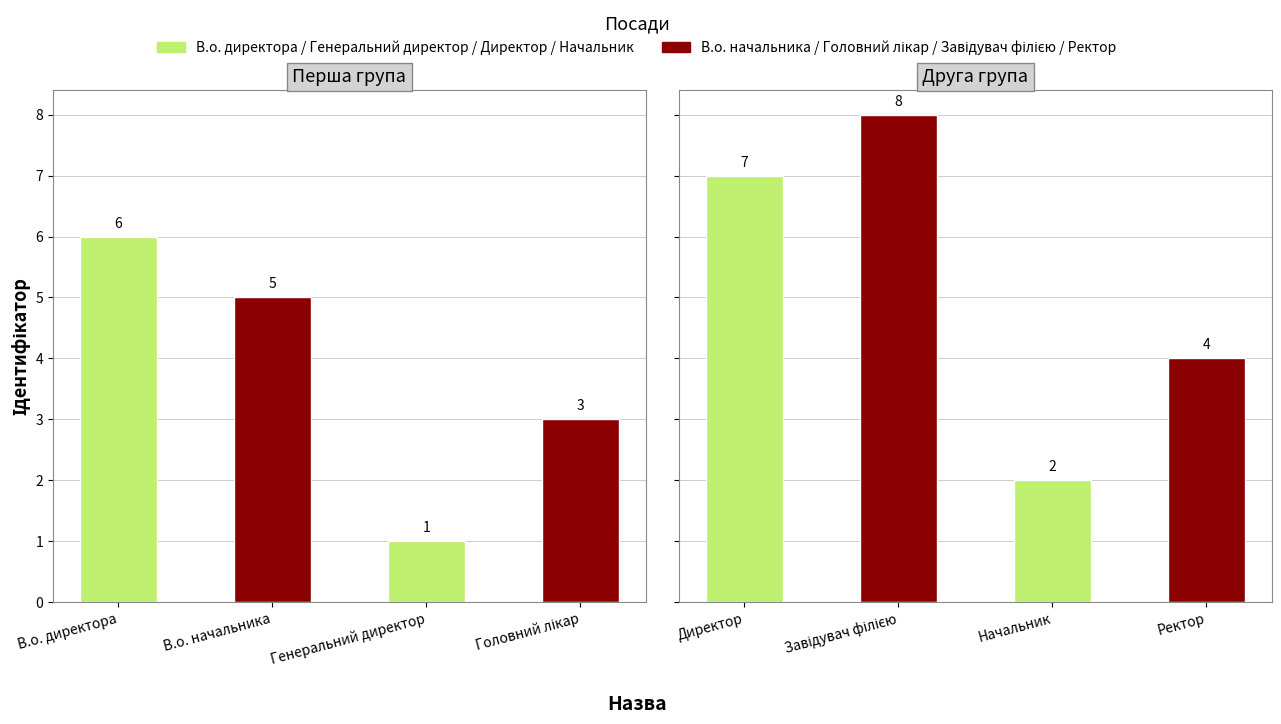

Reading left to right, what are all the values shown in this chart?

Ідентифікатор (panel 1): 6	5	1	3
Ідентифікатор (panel 2): 7	8	2	4